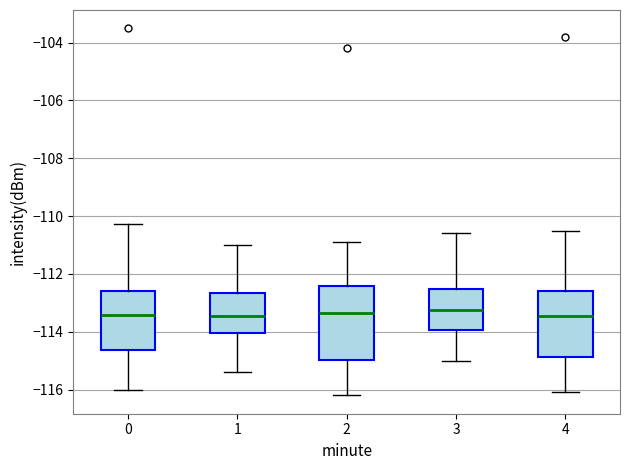

Where does the median line of the box at x = 1 sit on the y-axis? The values are not printed on the chart, so give them approximately, as read against the axis.

-113.4